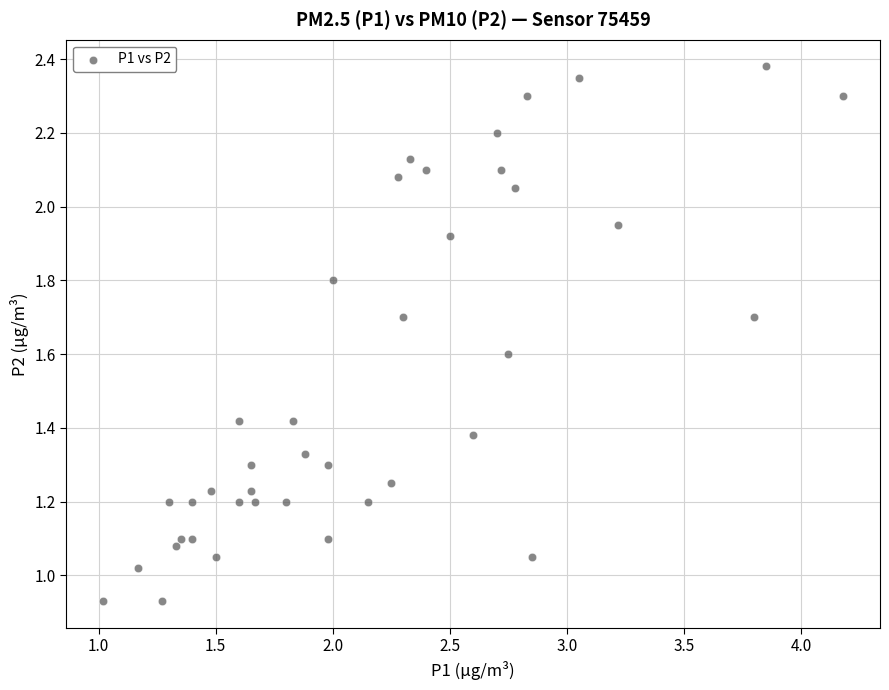

What is the range of X values (max minus min)?

3.2